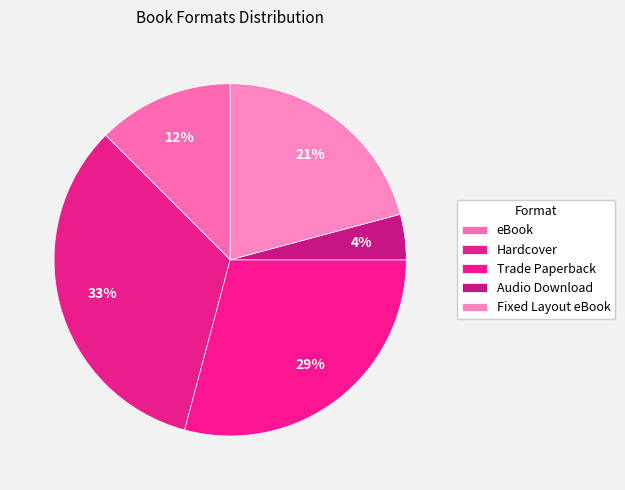

What is the smallest slice in the pie chart?

Audio Download